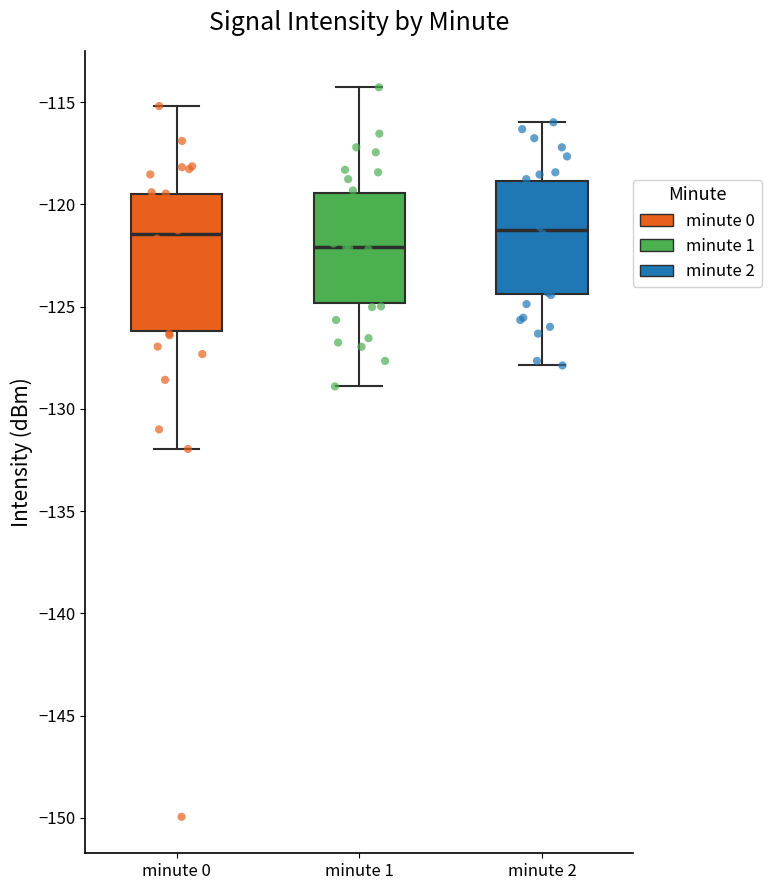

Which box is the tallest, from its lower edge to its upper edge?

minute 0